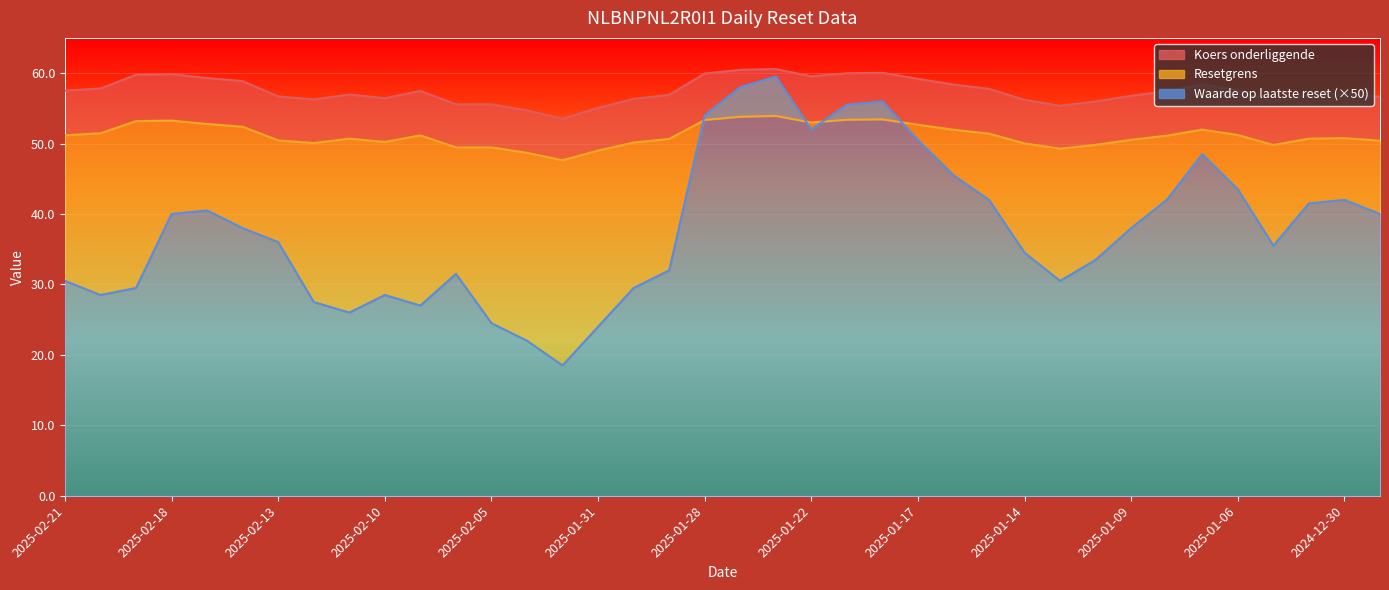

What is the difference between the maximum and minimum values in the Waarde op laatste reset series?

41.0